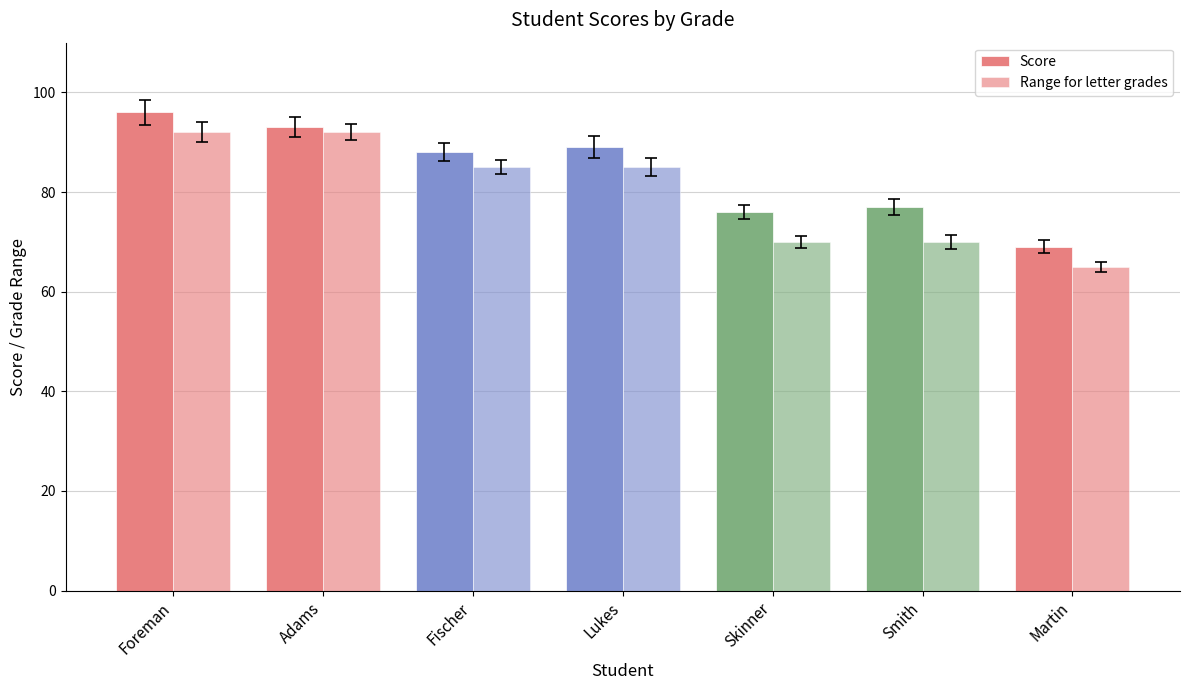

Reading left to right, transcribe all the data shown in this chart.

Score: 96	93	88	89	76	77	69
Range for letter grades: 92	92	85	85	70	70	65